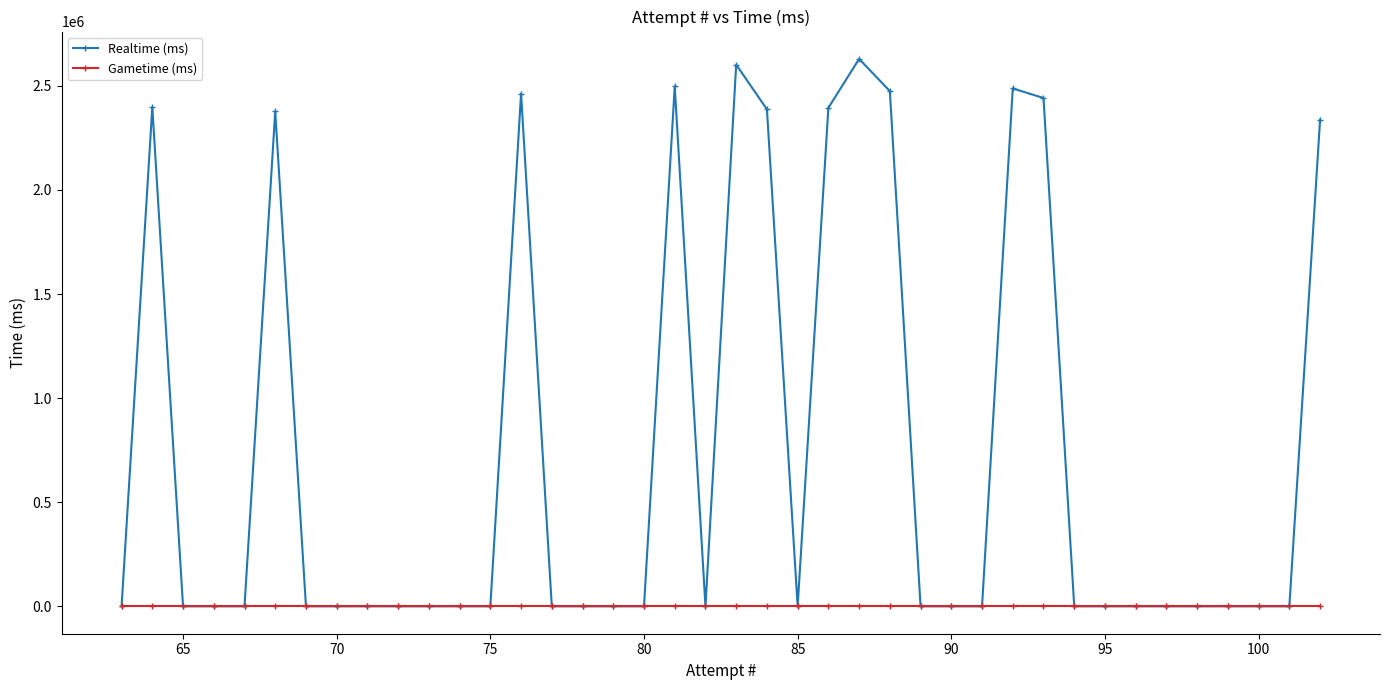

Does the chart display data point markers on the line(s)?

Yes